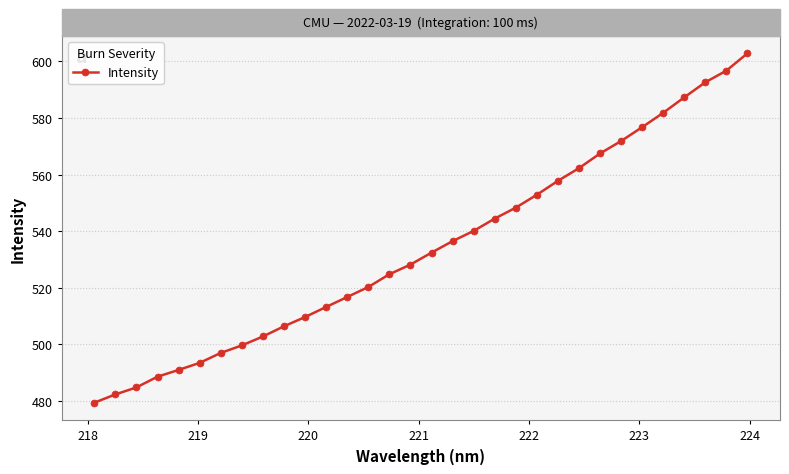

What is the value of the 1st point from the left?

479.4